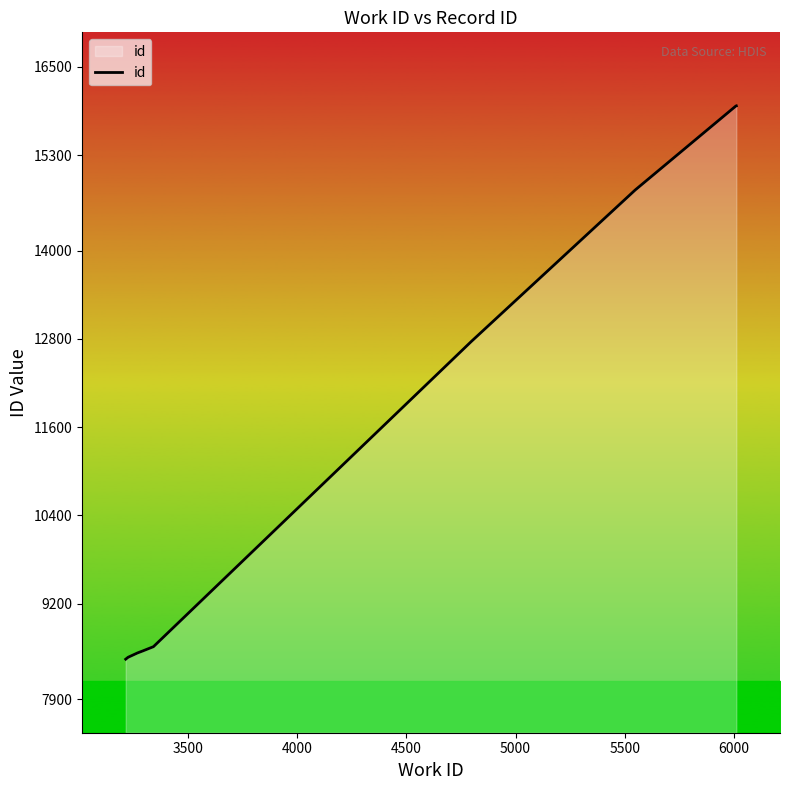

What is the difference between the maximum and minimum values?

7525